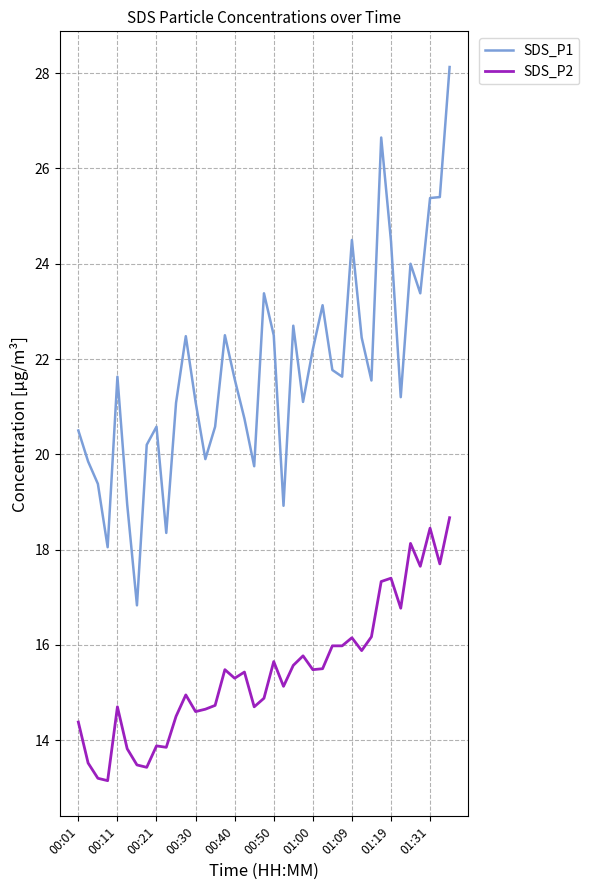

True or false: SDS_P1 has more than 0 points higher than both neighbors.

True